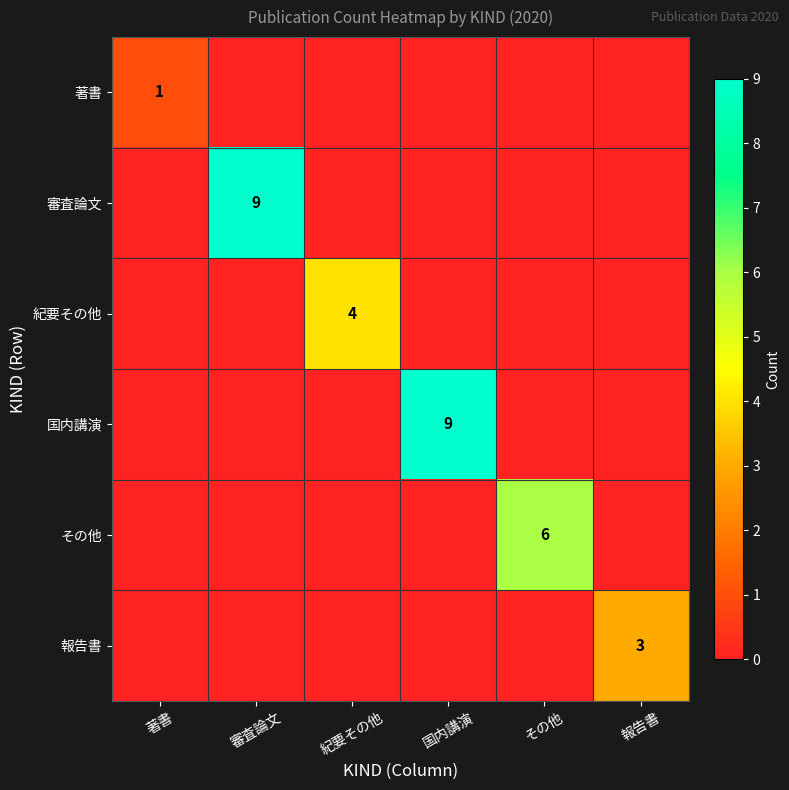

What is the difference between the maximum and minimum values in the 審査論文 series?

9